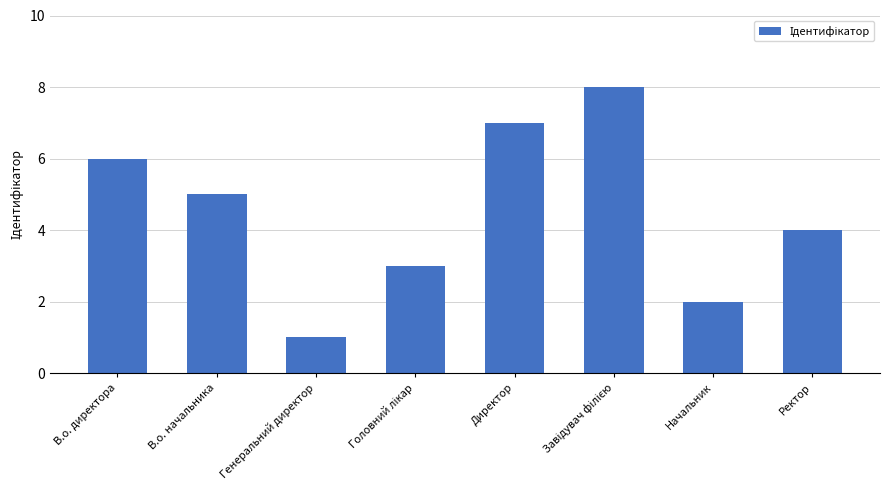

Where is the data nearest to the value 4?

Ректор